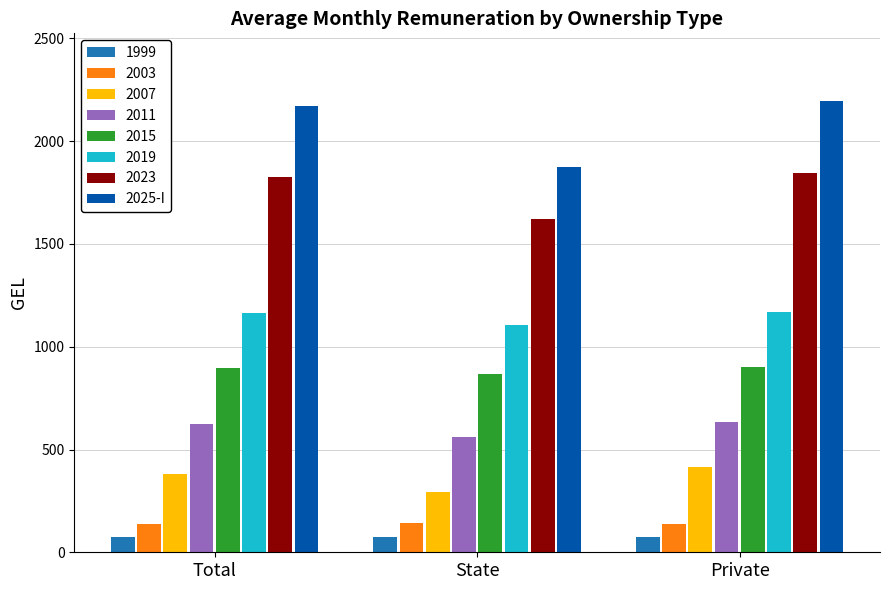

True or false: 2025-I has a value of 891.7 at Private.

False